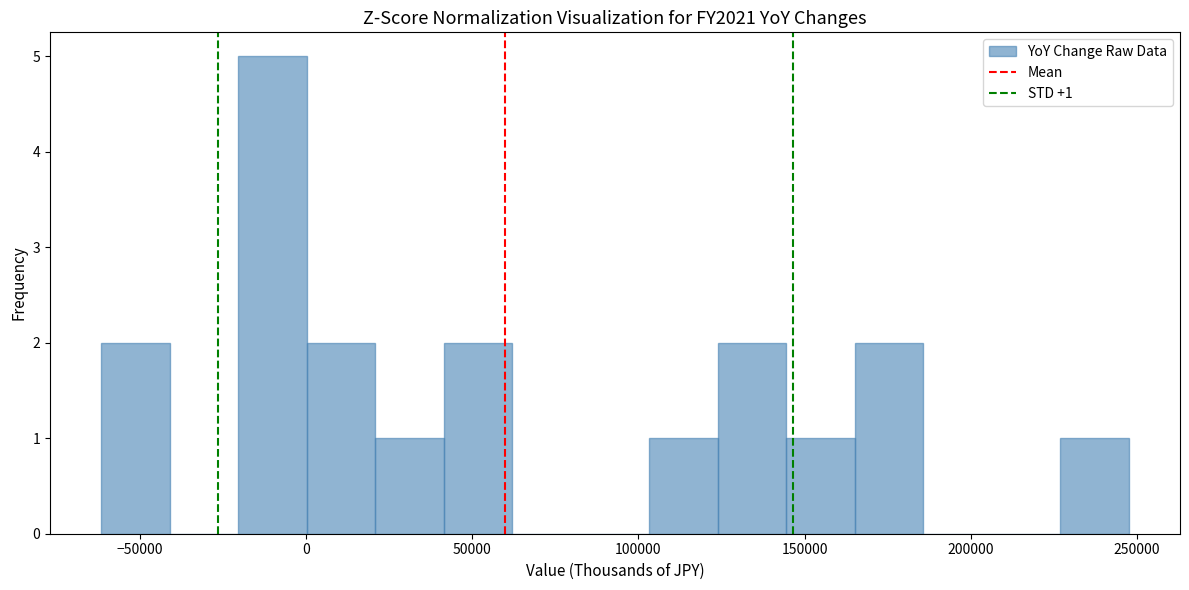

Over which range of the x-axis is the bar tallest?

-20000 to 0